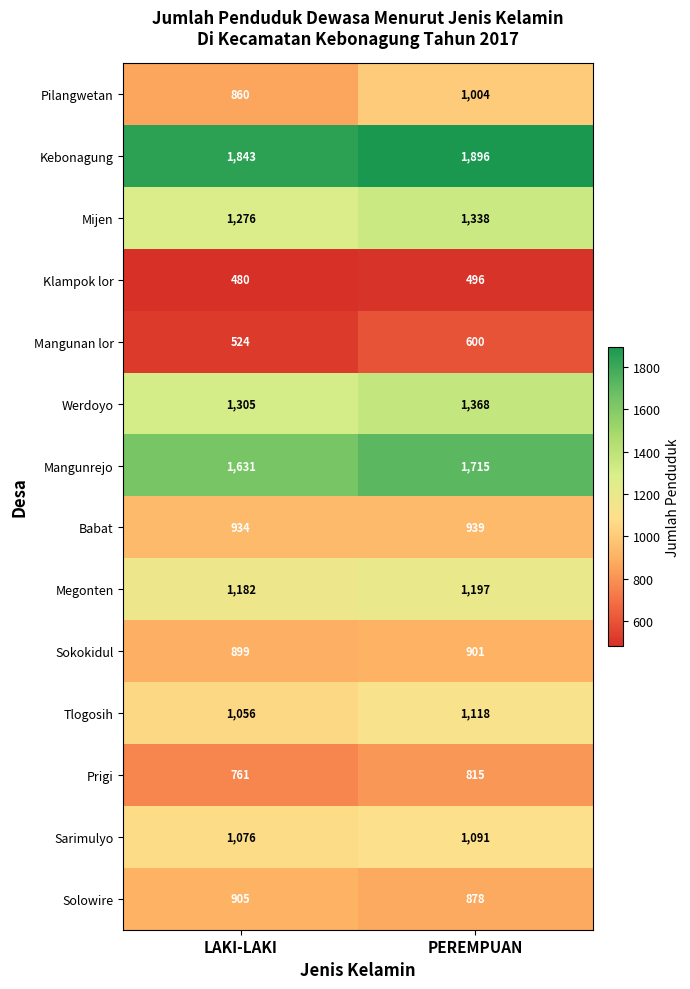

Between LAKI-LAKI and PEREMPUAN, which series saw the biggest shift?

Pilangwetan